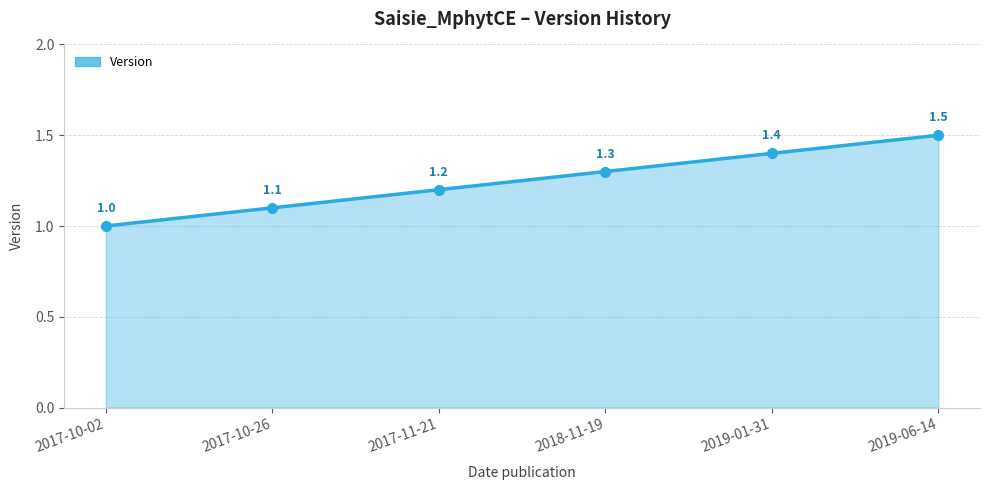

Reading left to right, list all the values displayed in this chart.

2017-10-02=1.0	2017-10-26=1.1	2017-11-21=1.2	2018-11-19=1.3	2019-01-31=1.4	2019-06-14=1.5